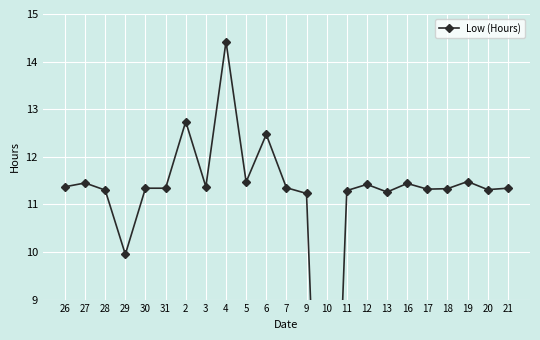

Rank the categories by value from lowest to highest.

10, 29, 9, 13, 11, 28, 20, 17, 18, 30, 31, 21, 7, 26, 3, 12, 16, 27, 5, 19, 6, 2, 4